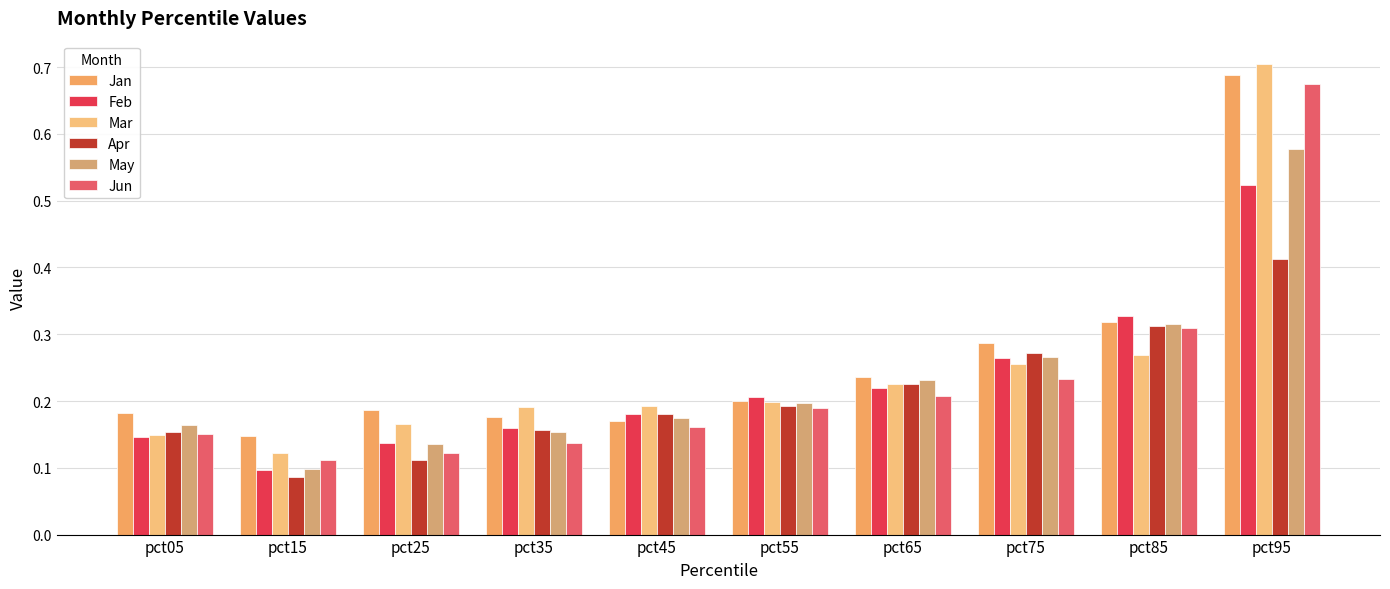

What is the difference between the highest and lowest values at pct95?

0.3